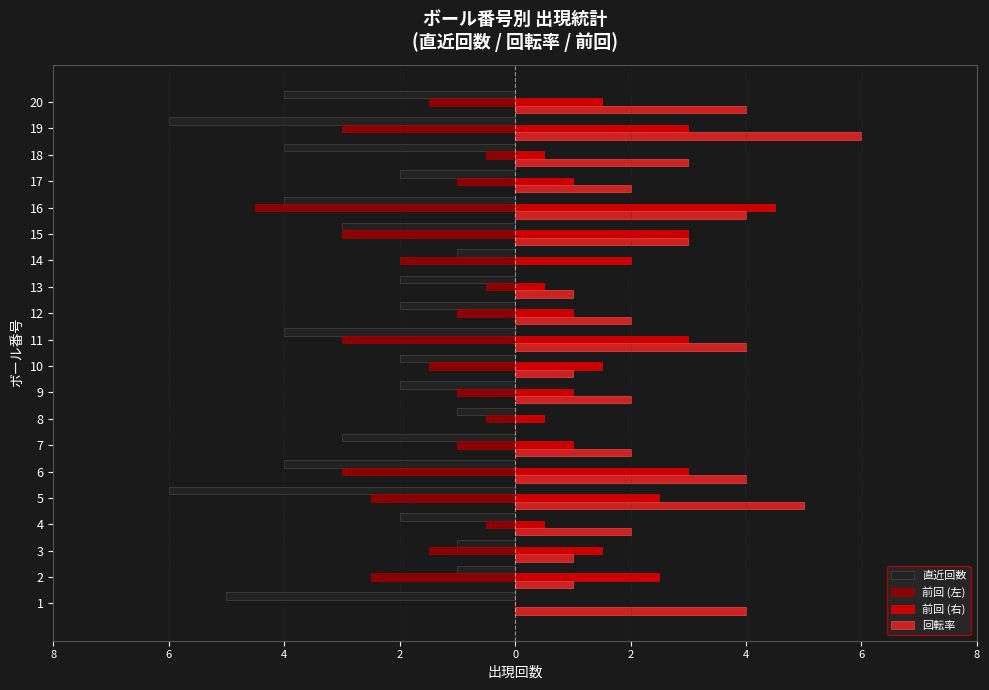

Count the 前回 (左) values in the range -2 to 0.

13